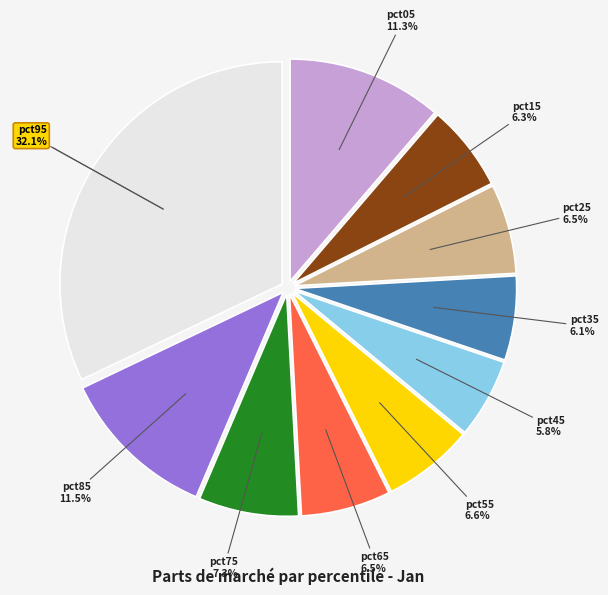

Is it true that pct35 is 6% of the pie?

True